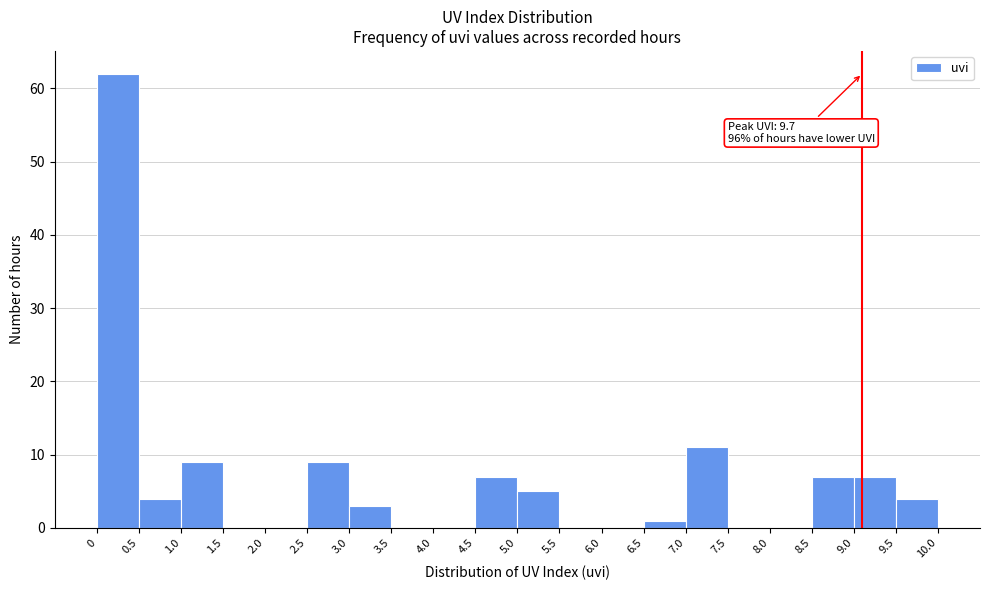

Over which range of the x-axis is the bar tallest?

0 to 0.5